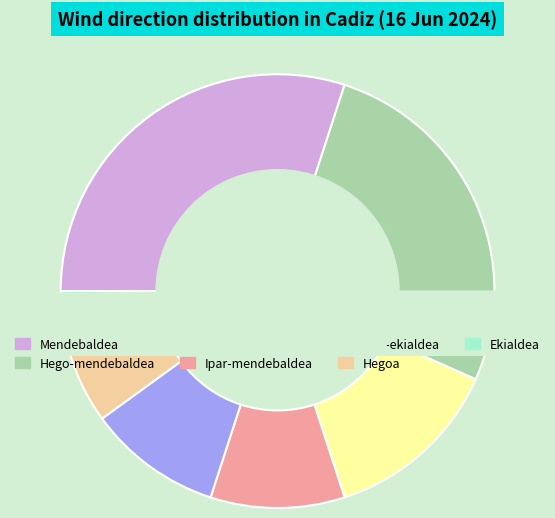

To the nearest percent, what is the difference between the Ekialdea and Hego-mendebaldea slice percentages?

23%